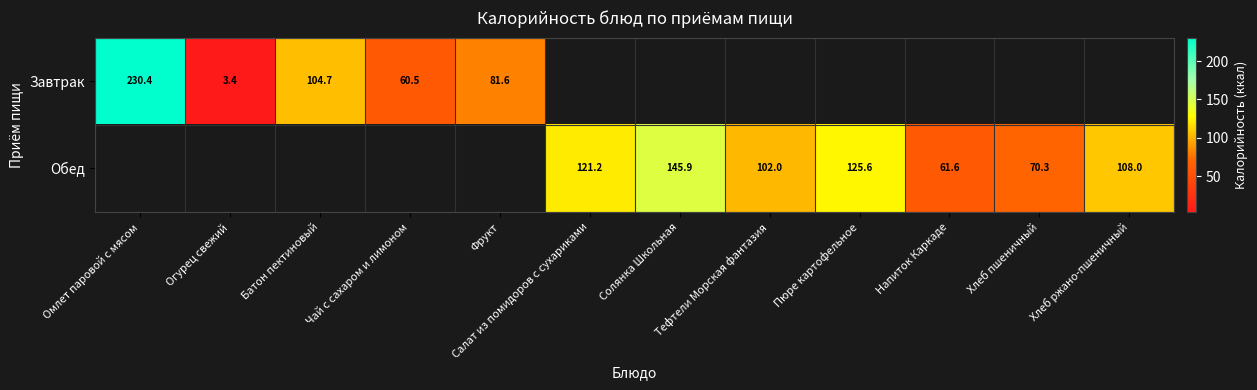

Which series has the largest range (max minus min)?

Завтрак